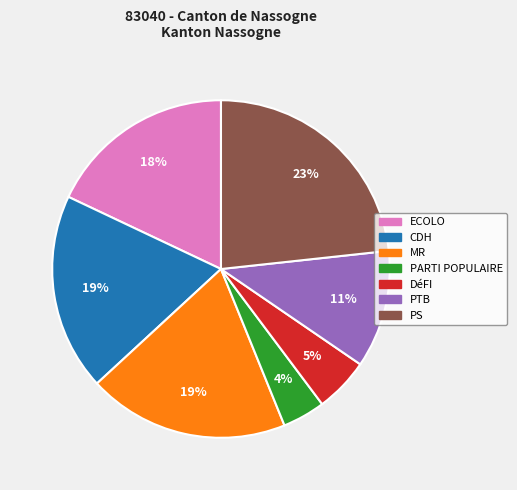

Do PARTI POPULAIRE and PTB together represent more than half of the pie?

No